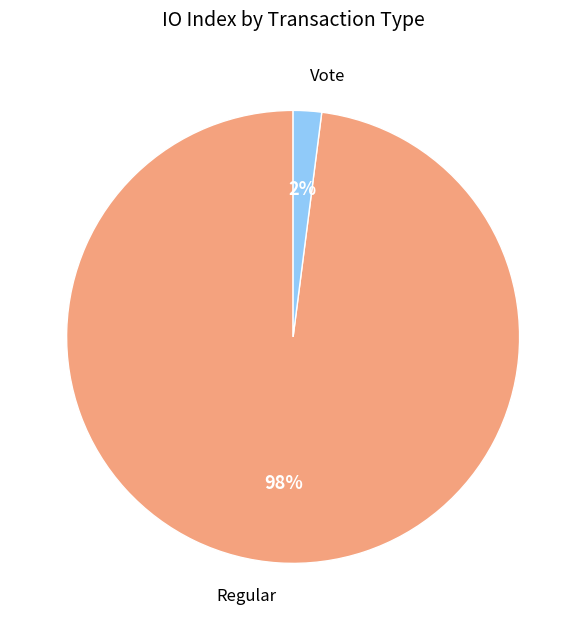

To the nearest percent, what is the difference between the largest and smallest slice percentages?

96%